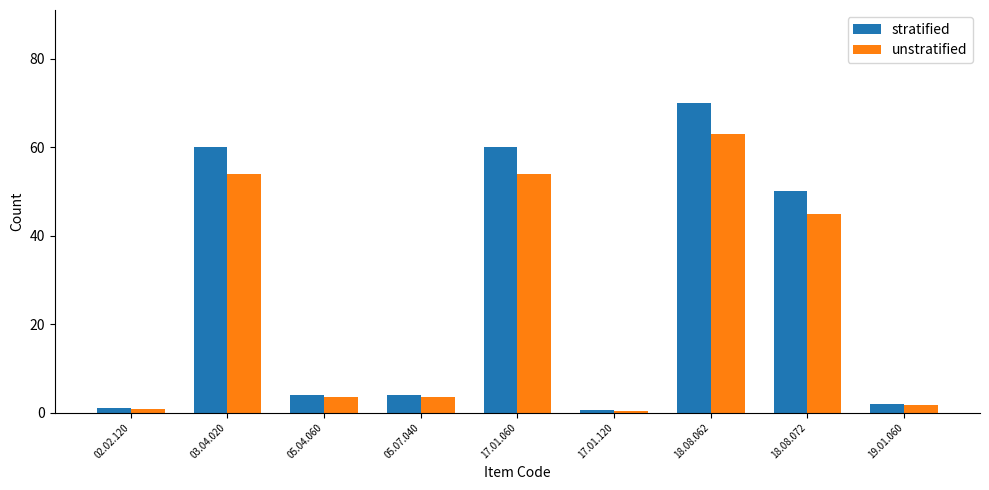

What is the label of the 3rd bar from the right?

18.08.062